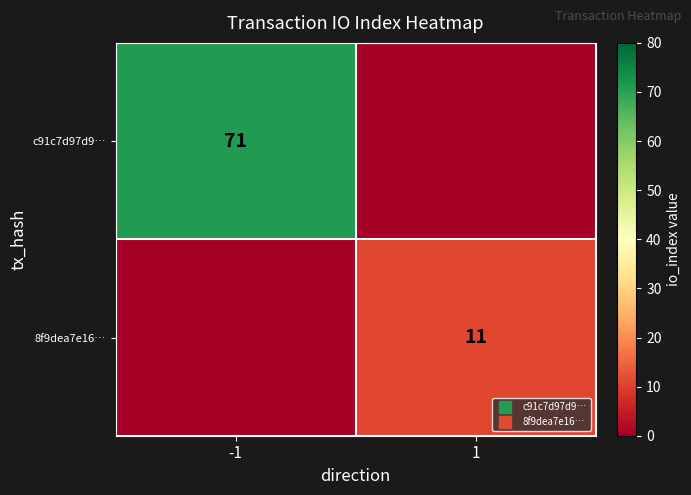

At how many categories does at least one series exceed 6?

2